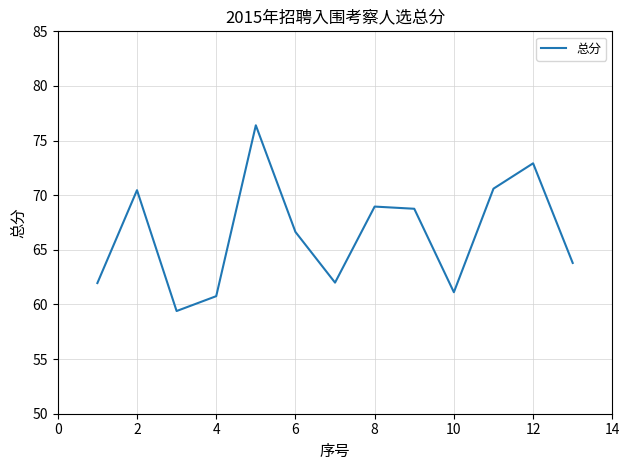

How many lines are shown in the chart?

1